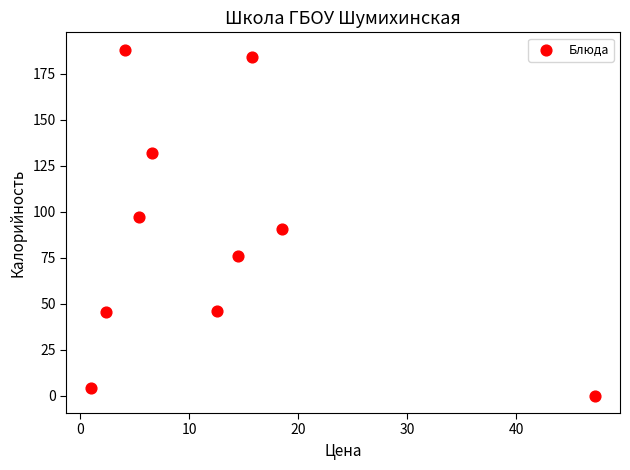

What is the range of X values (max minus min)?

46.2